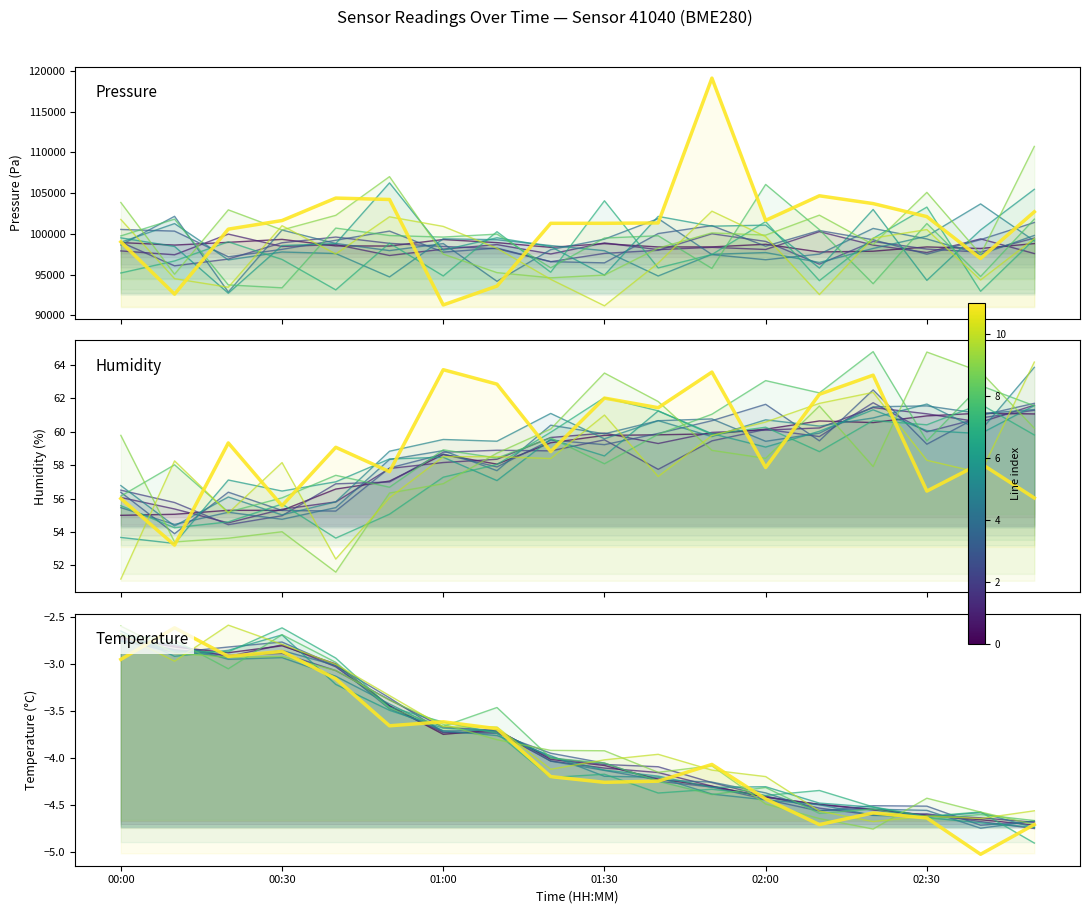

How many times do line_0 and line_11 cross each other?

7